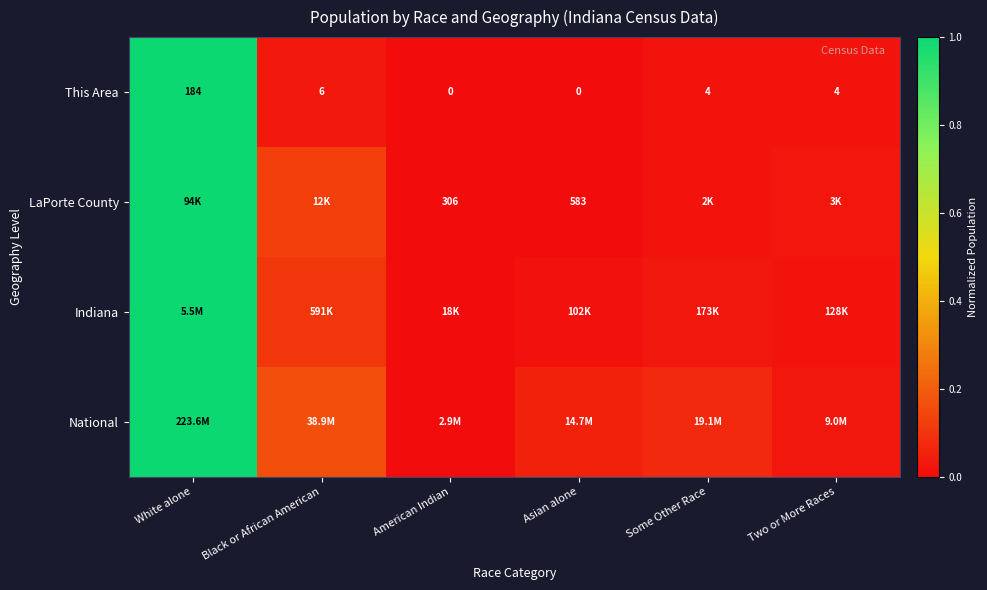

At which category is the sum across all series the highest?

White alone